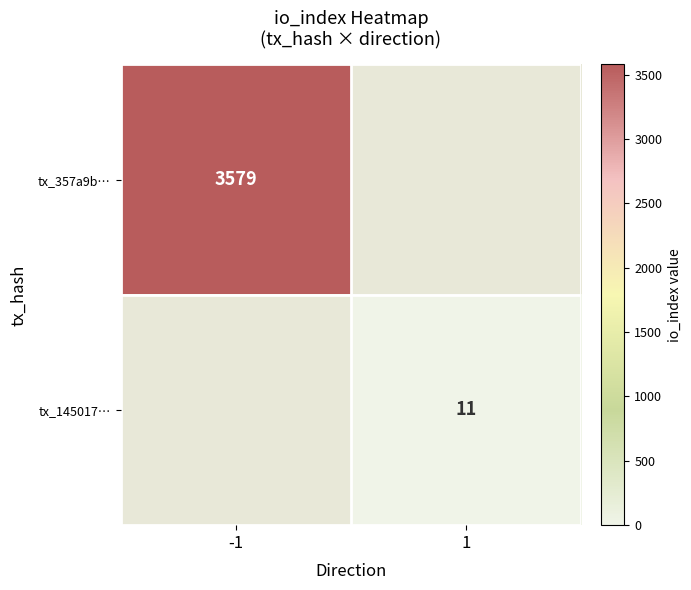

What is the sum of all tx_357a9b… values?

3579